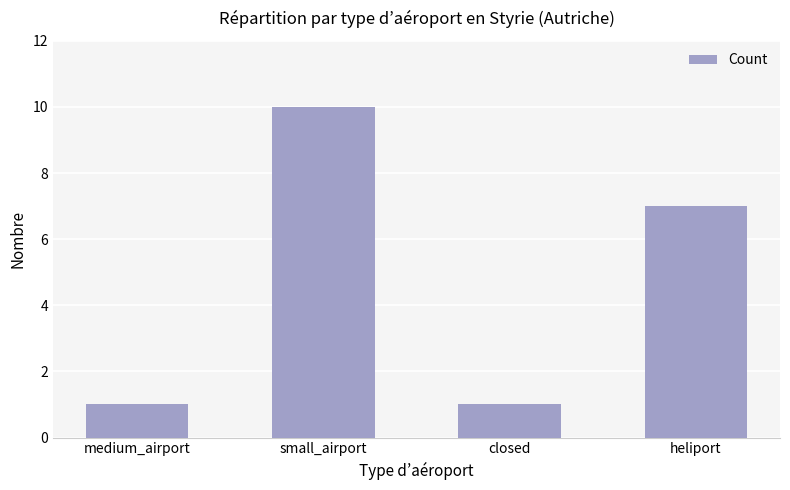

What is the change in value from medium_airport to heliport?

+6